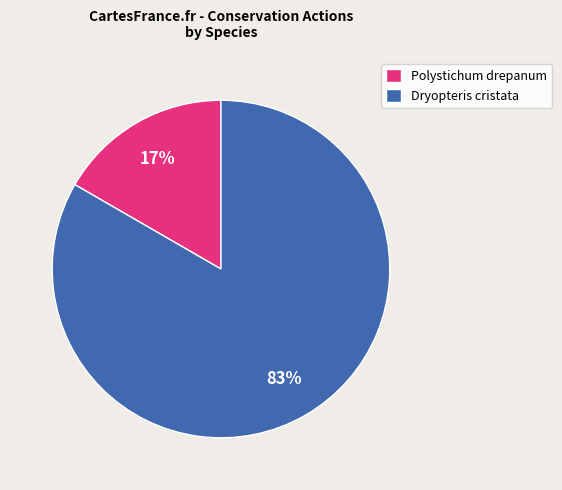

To the nearest percent, what percentage of the pie is Dryopteris cristata?

83%